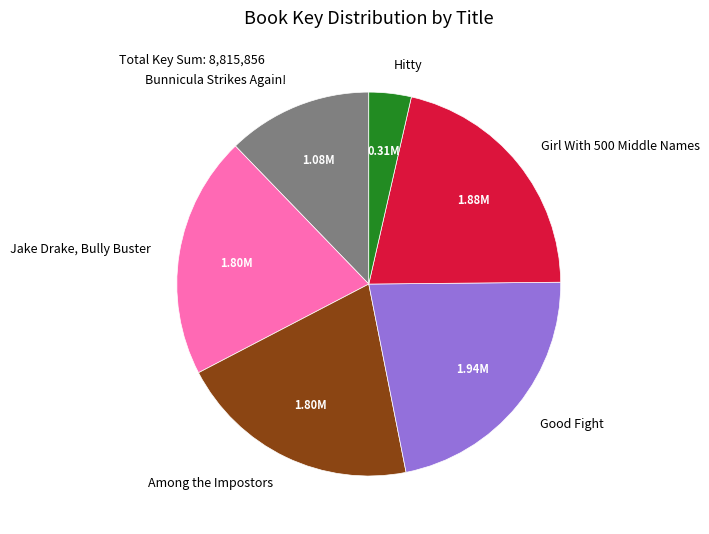

Which has a higher value, Girl With 500 Middle Names or Good Fight?

Good Fight